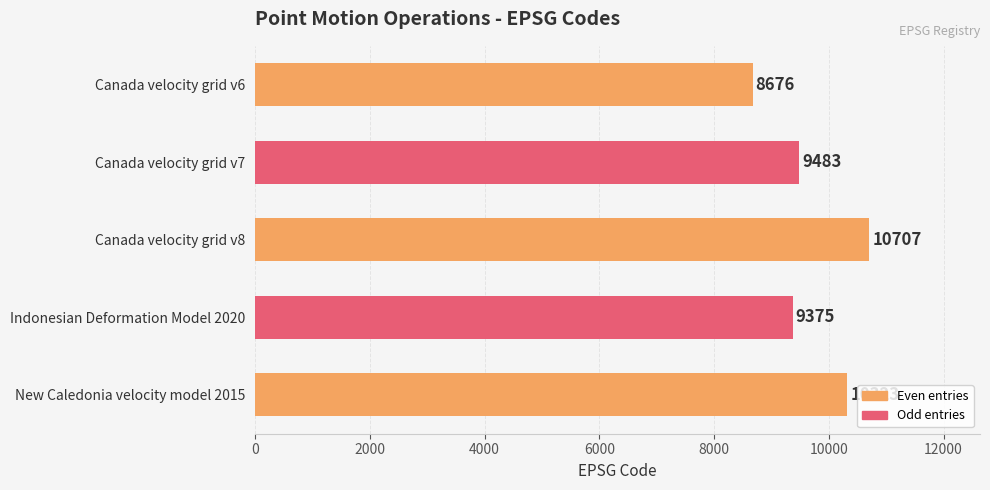

What is the difference between the second highest and minimum values?

1647